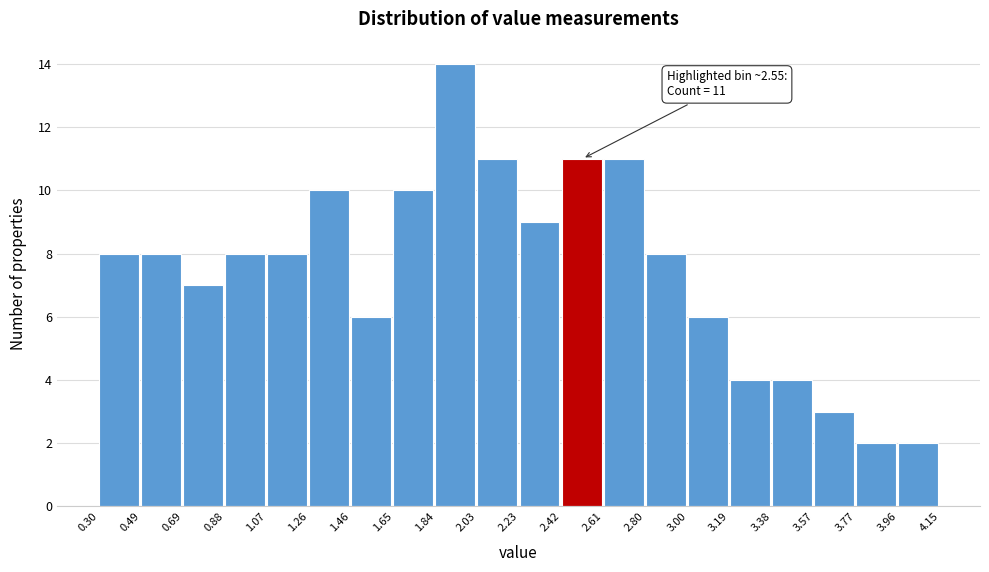

Which range on the x-axis has the tallest bar?

1.84 to 2.03